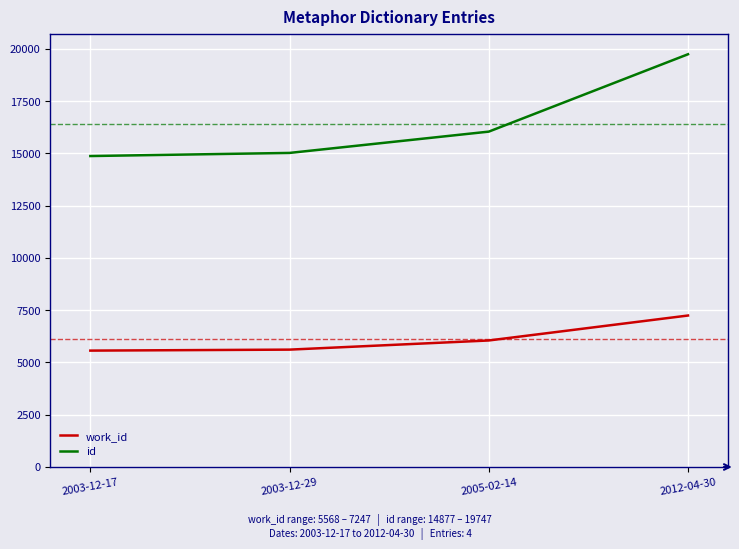

Read the id value at 2003-12-29, to the nearest 100.

15000